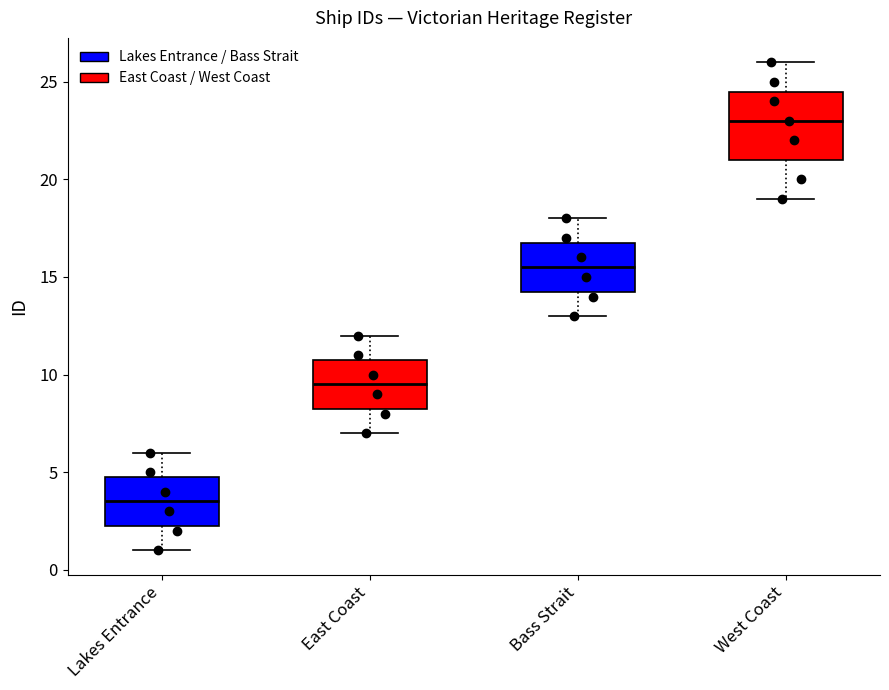

Which box's median line is the lowest?

Lakes Entrance